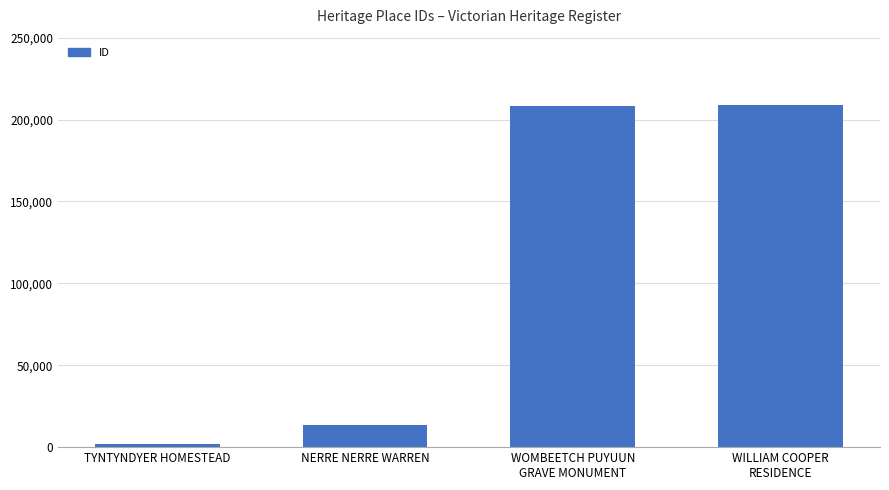

Between TYNTYNDYER HOMESTEAD and NERRE NERRE WARREN, which is larger?

NERRE NERRE WARREN